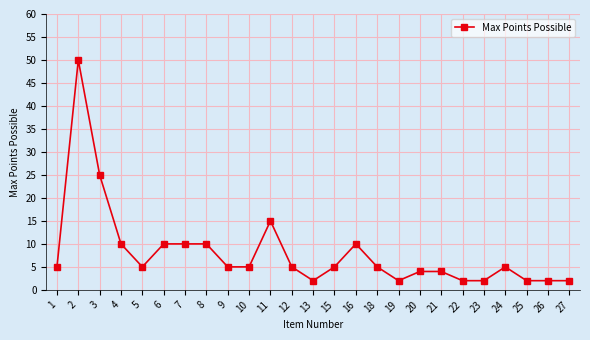

Is this an area chart (filled region under the line)?

No